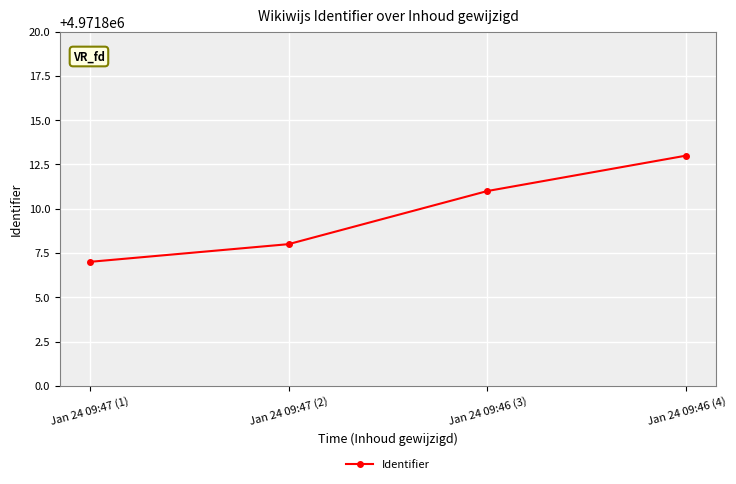

True or false: there are more than 2 points higher than both neighbors.

False